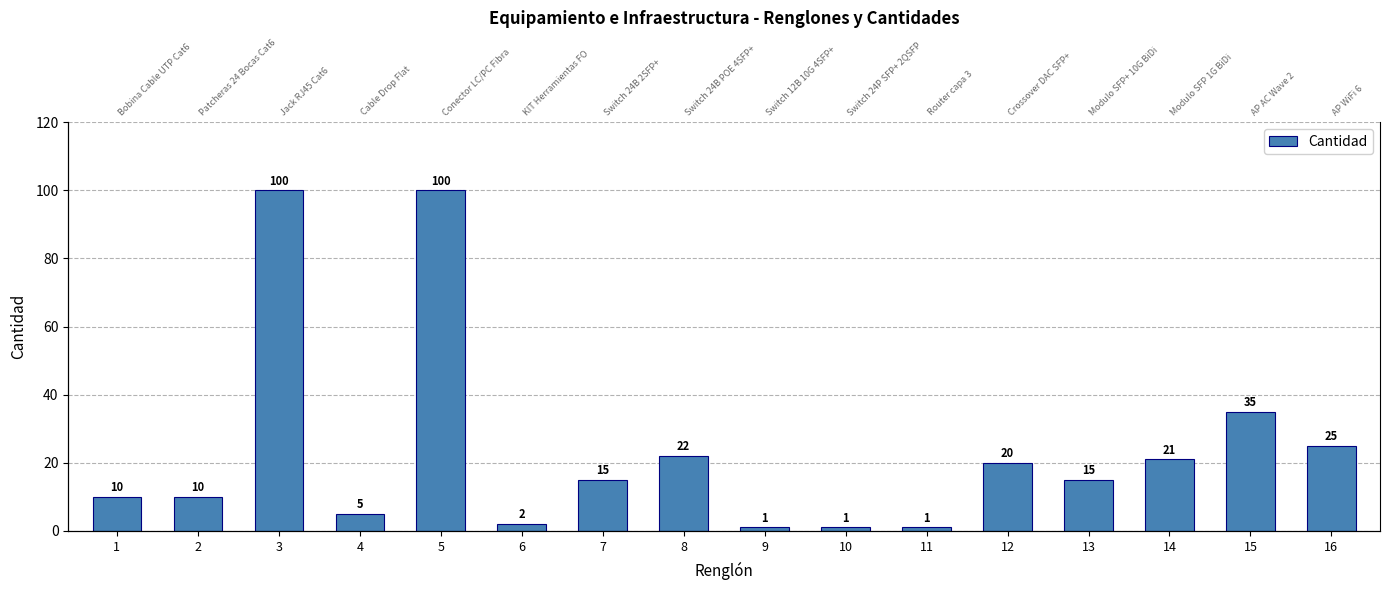

True or false: the data shows 7 at 4.

False